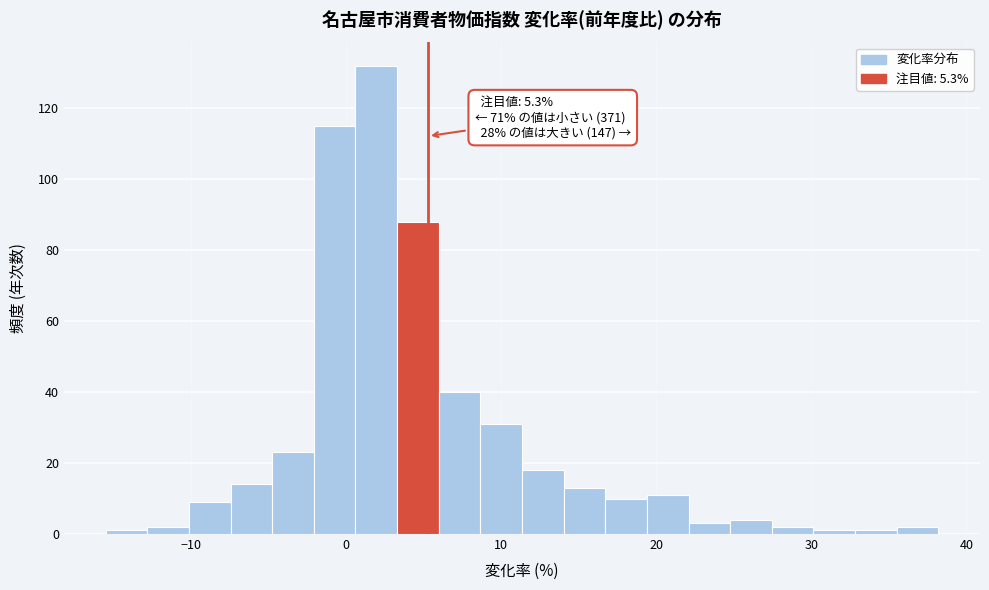

Around what value on the x-axis is the tallest bar? Give the approximate position of its centre, as read against the axis.

2